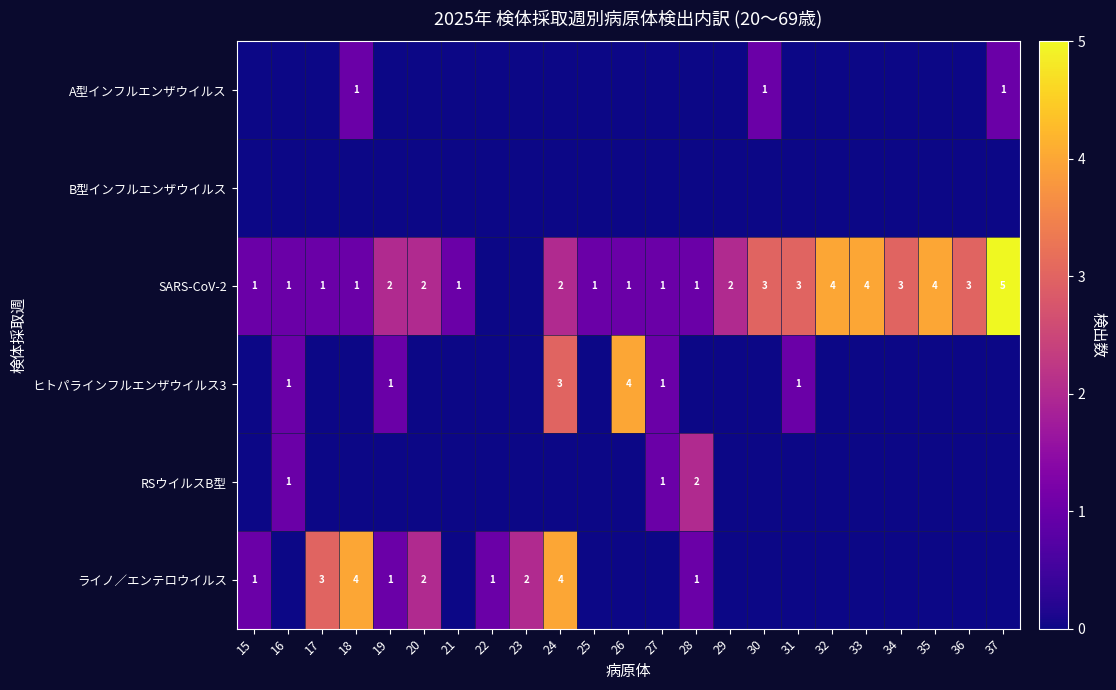

Between 36 and 34, which is larger?

36